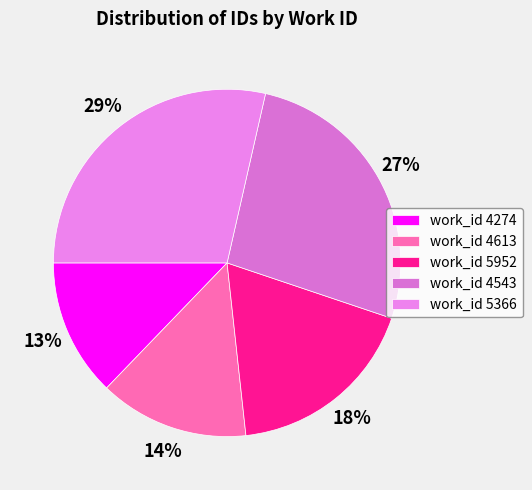

To the nearest percent, what is the average slice percentage?

20%